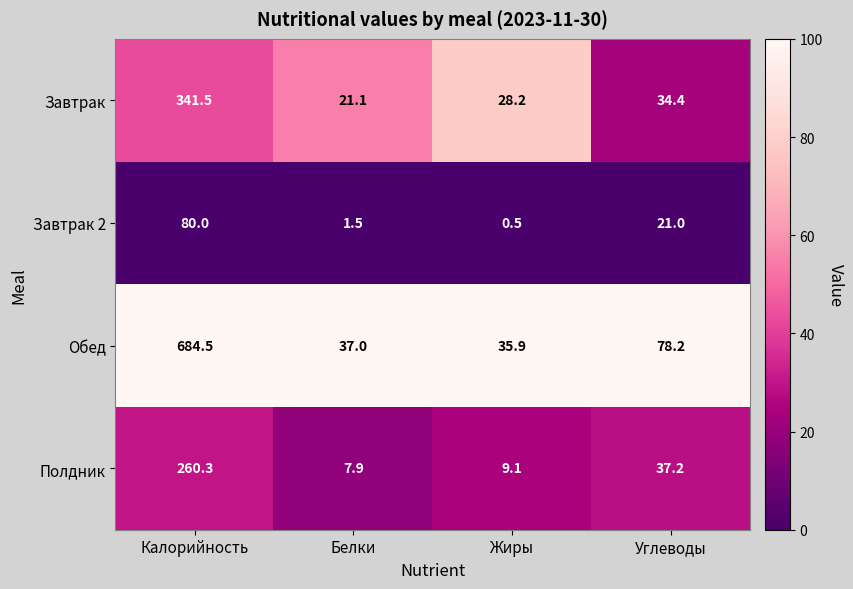

What is the total value across all series at Жиры?

73.7